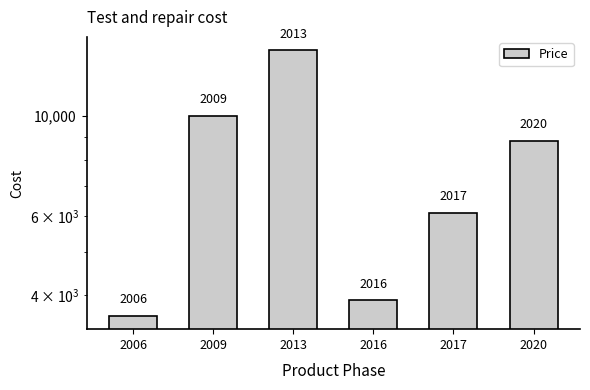

The value at 2009 is 14920. True or false?

False